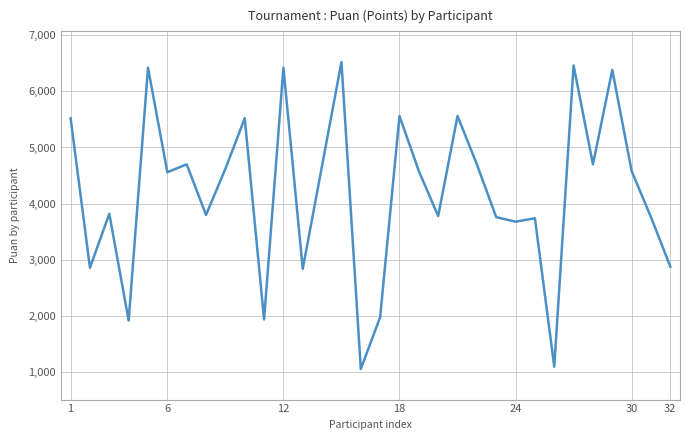

What is the difference between the maximum and minimum values?

5460